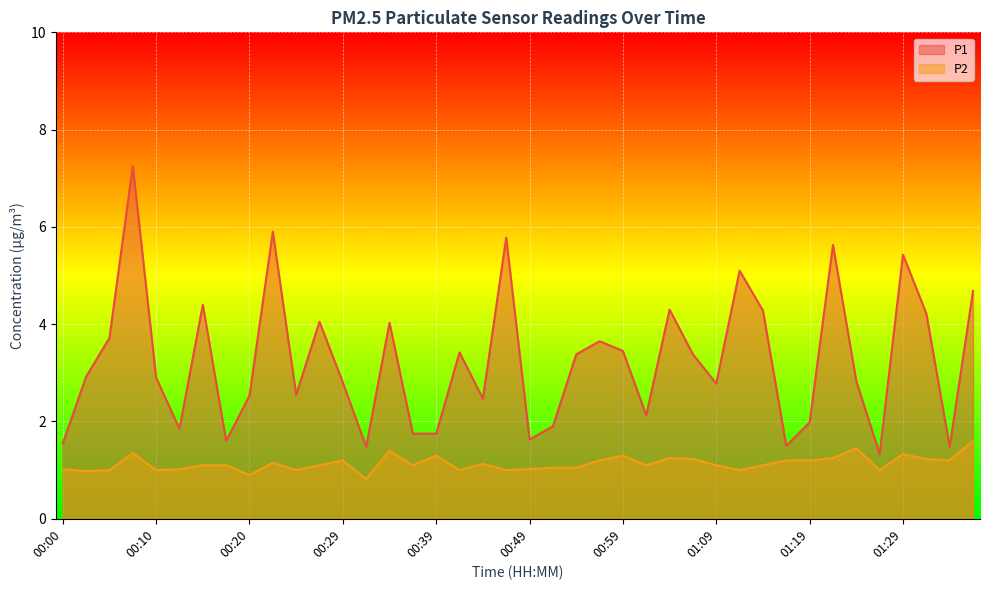

True or false: P2 and P1 cross at least once.

False